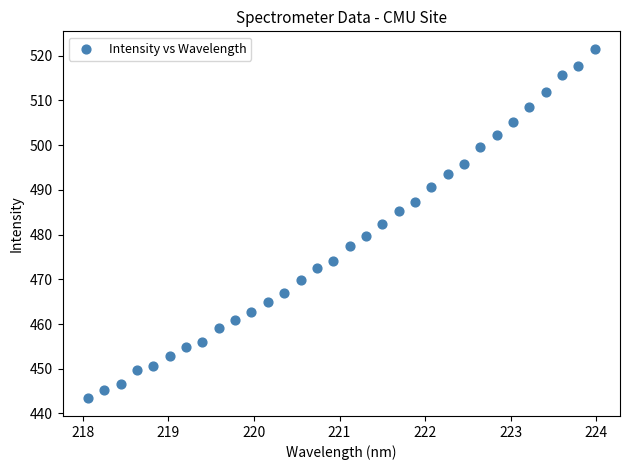

What is the range of X values (max minus min)?

5.9